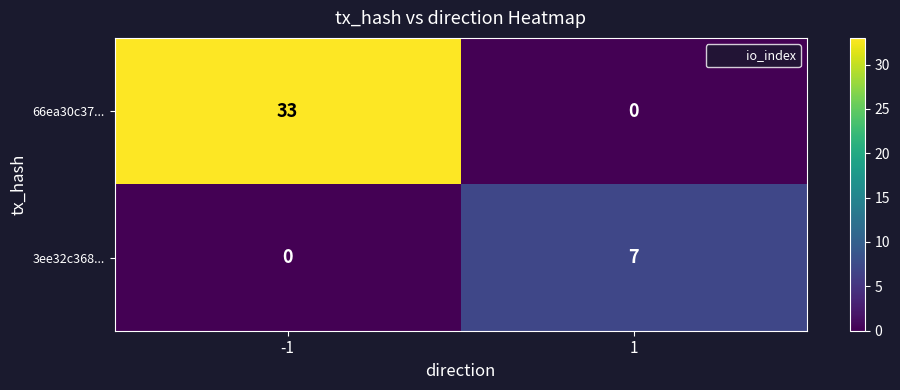

Is it true that 66ea30c37... equals 33 at -1?

True